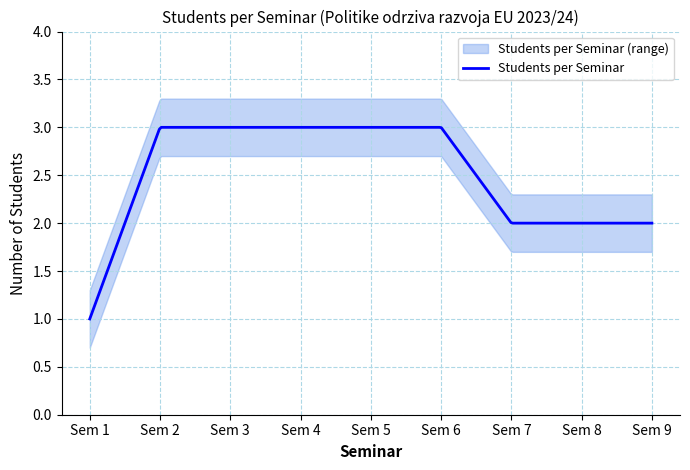

What is the lowest value of the Students per Seminar series?

1.0